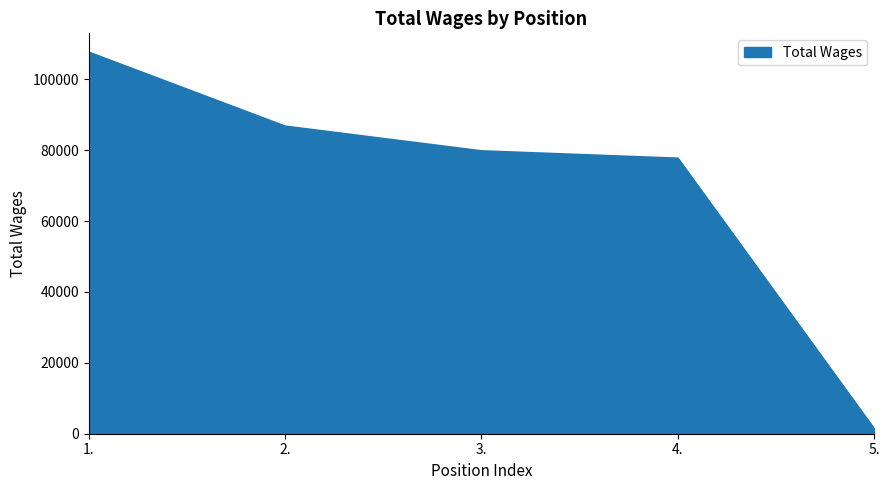

What is the ratio of the value at 4. to the value at 2.?

0.9